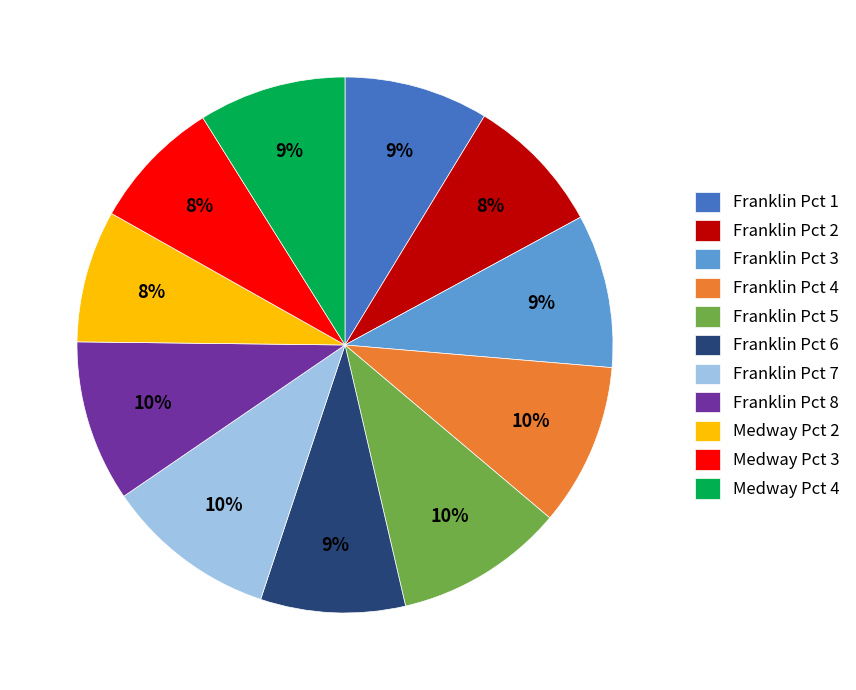

Is it true that Medway Pct 2 is 8% of the pie?

True